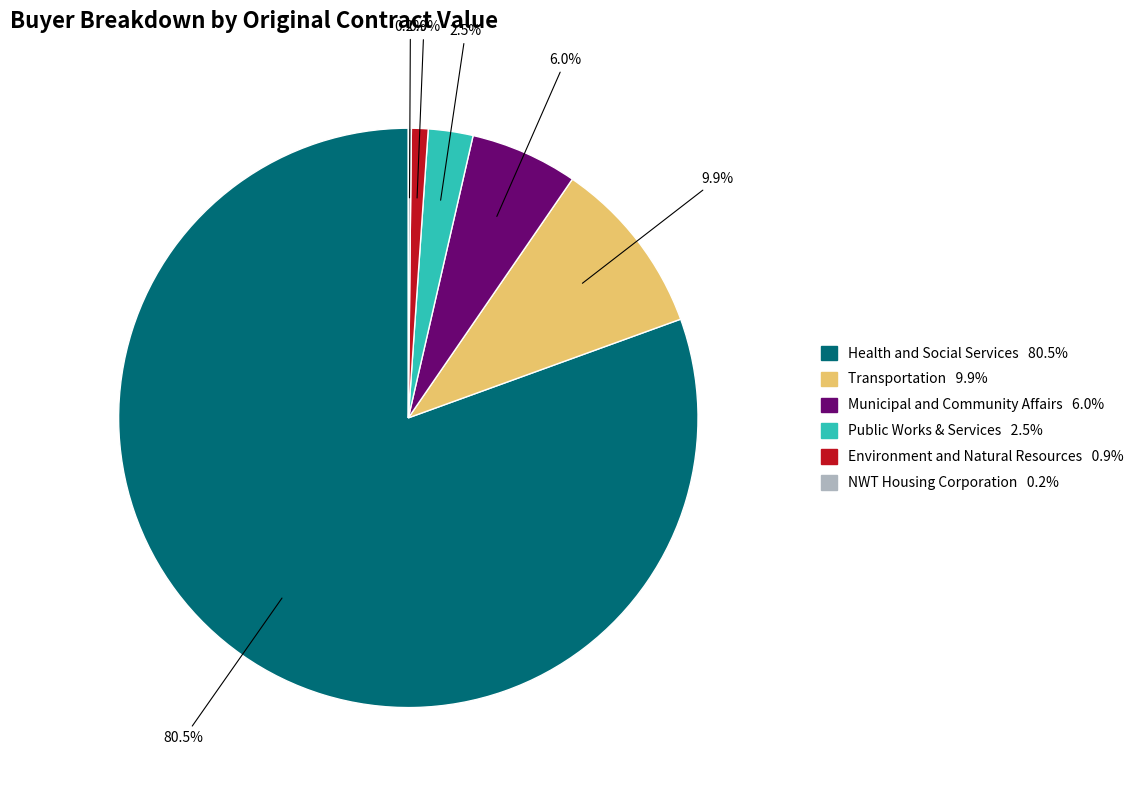

Which category accounts for the majority?

Health and Social Services